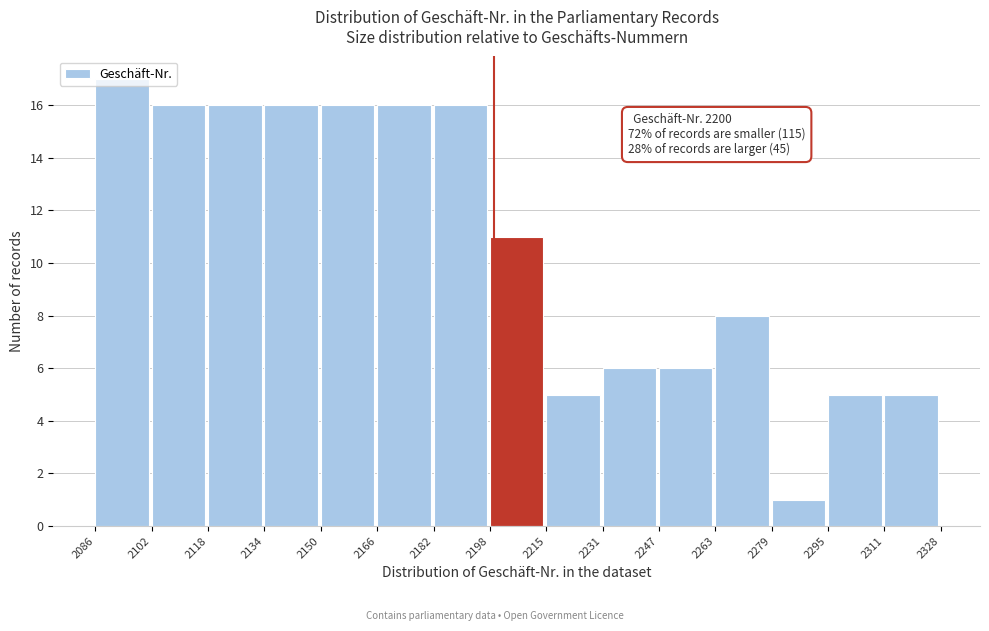

Which range on the x-axis has the tallest bar?

2086 to 2102